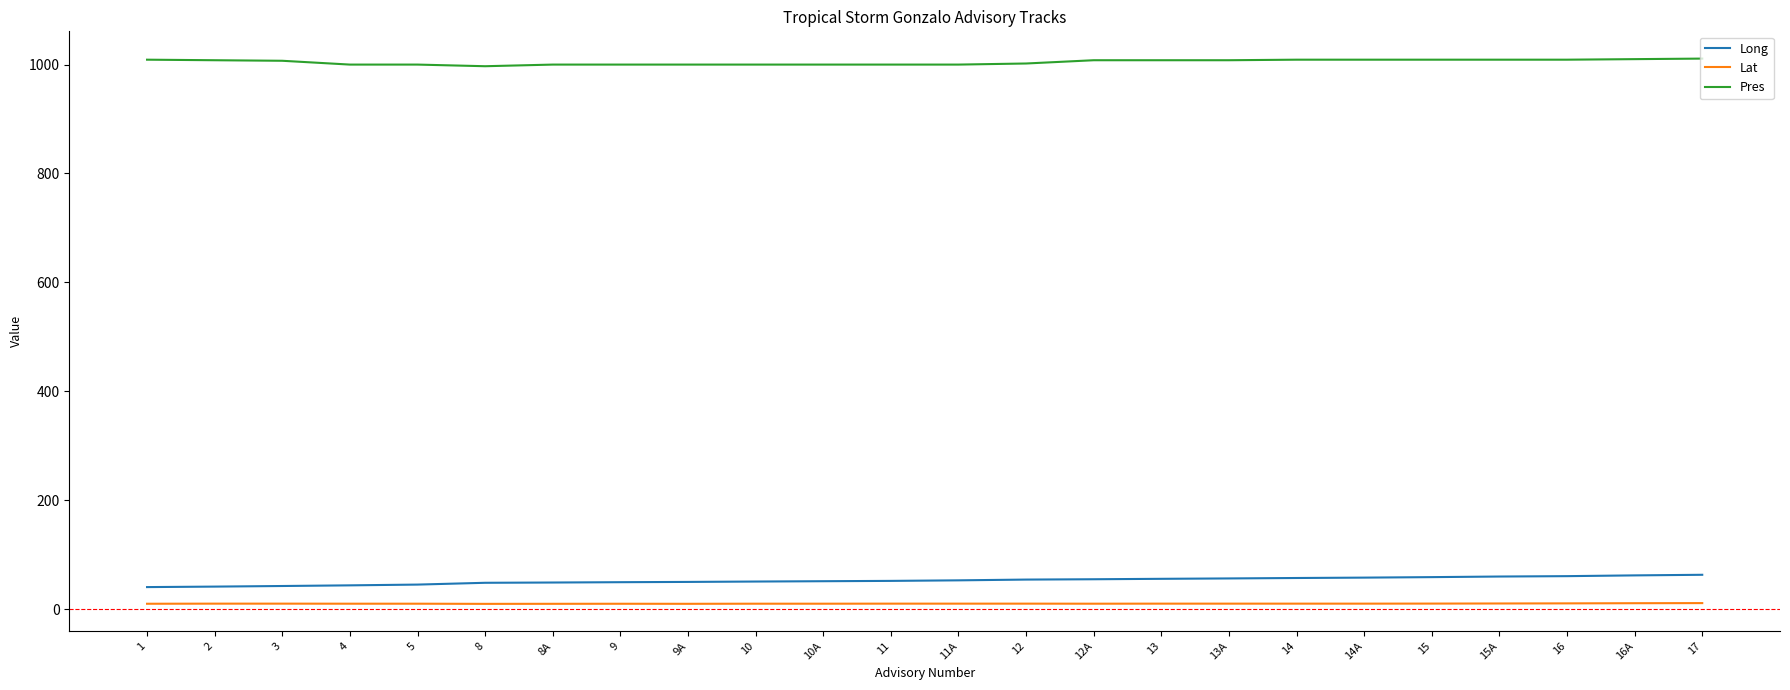

True or false: Lat and Long cross at least once.

False